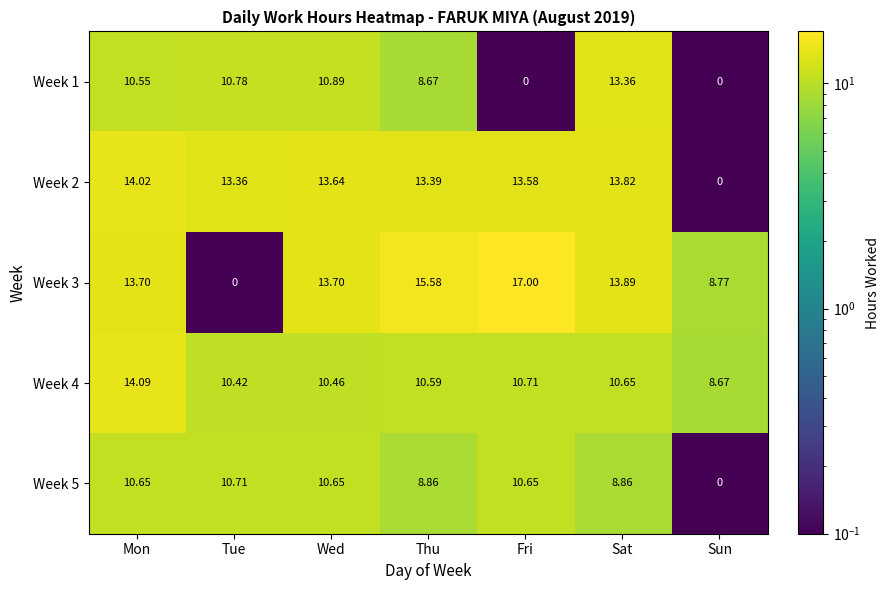

Which label corresponds to the largest value in the chart?

Fri